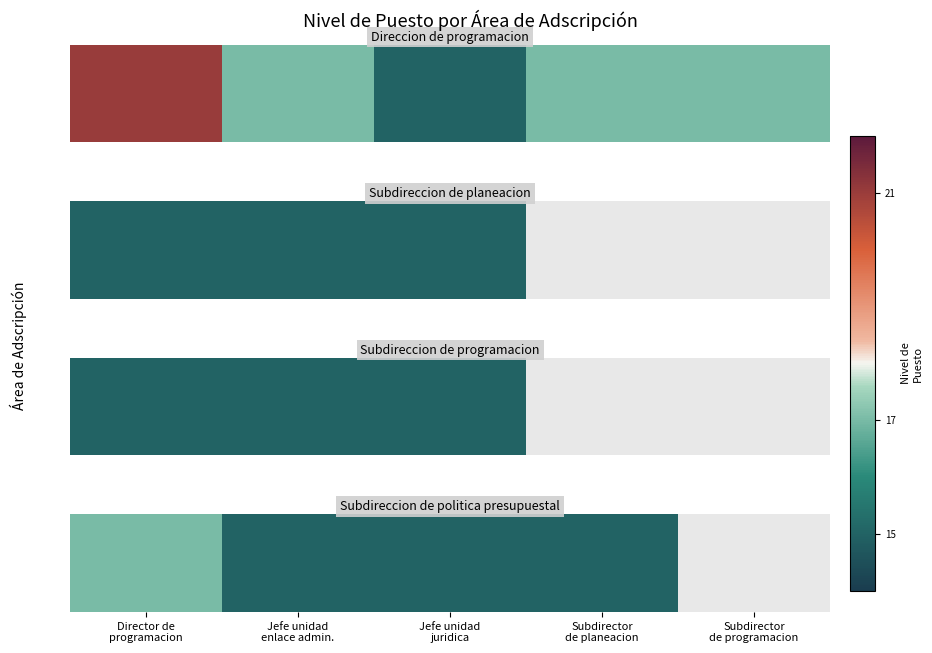

Which category has the highest value across all series?

Director de
programacion